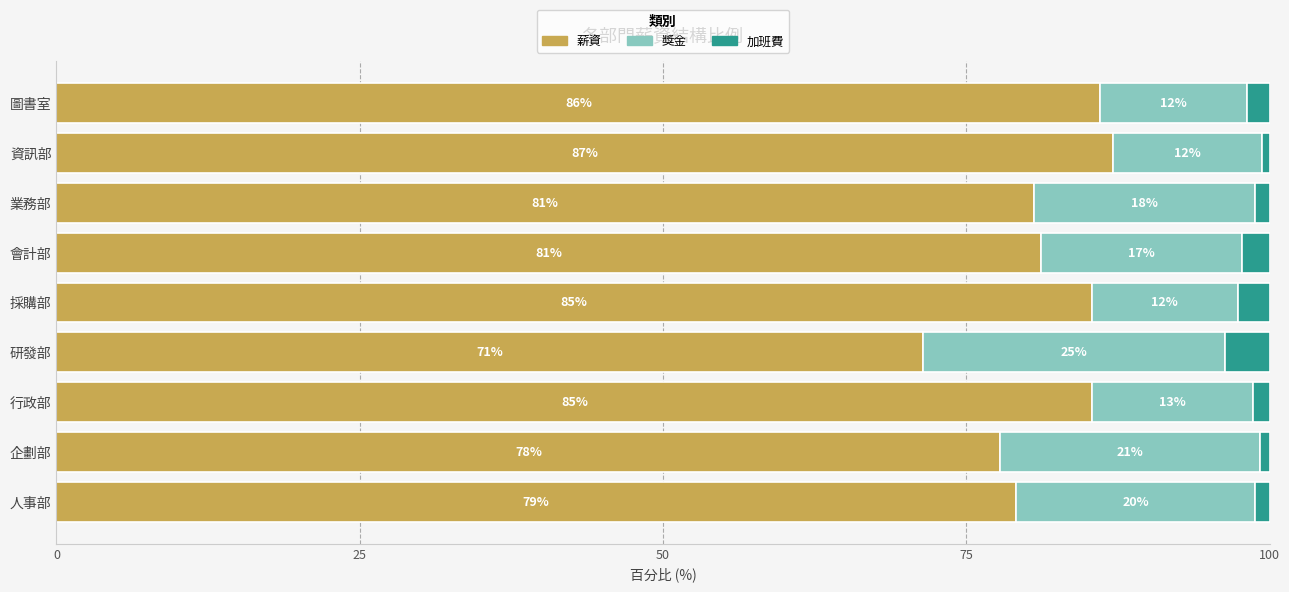

Is it true that 薪資 equals 153.7 at 資訊部?

False